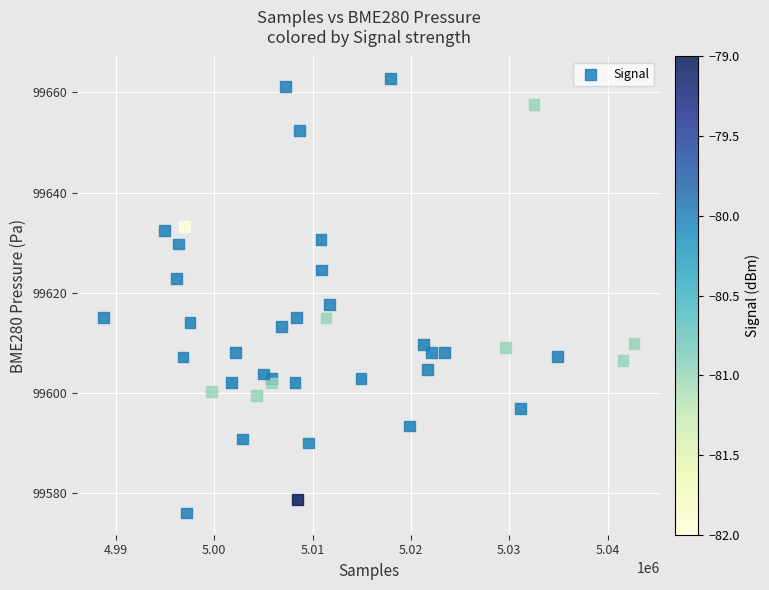

What Y value in the scatter plot is closest to 99619?

99617.6